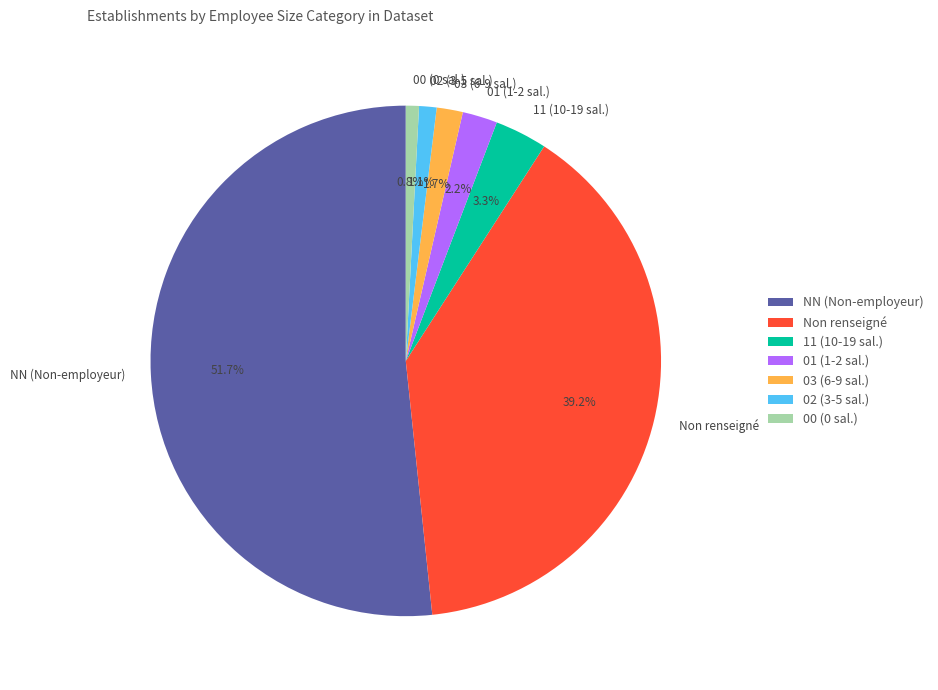

Between 00 (0 sal.) and 01 (1-2 sal.), which is larger?

01 (1-2 sal.)